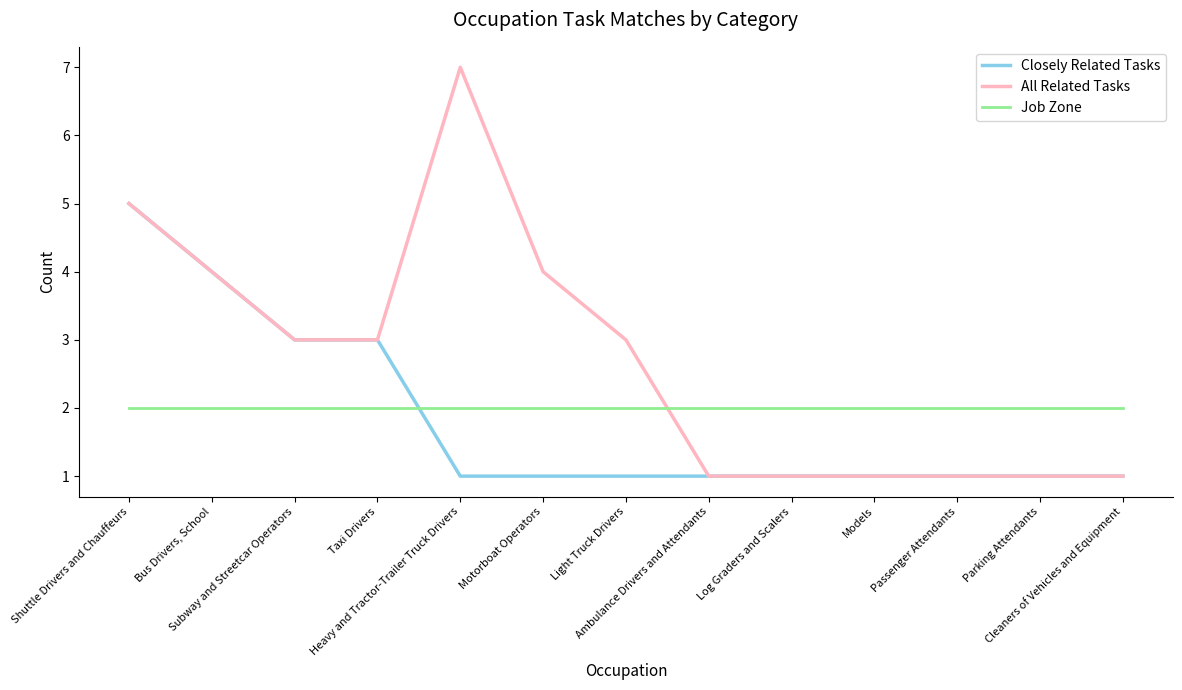

After their last crossing, which series has the higher values: Job Zone or Closely Related Tasks?

Job Zone